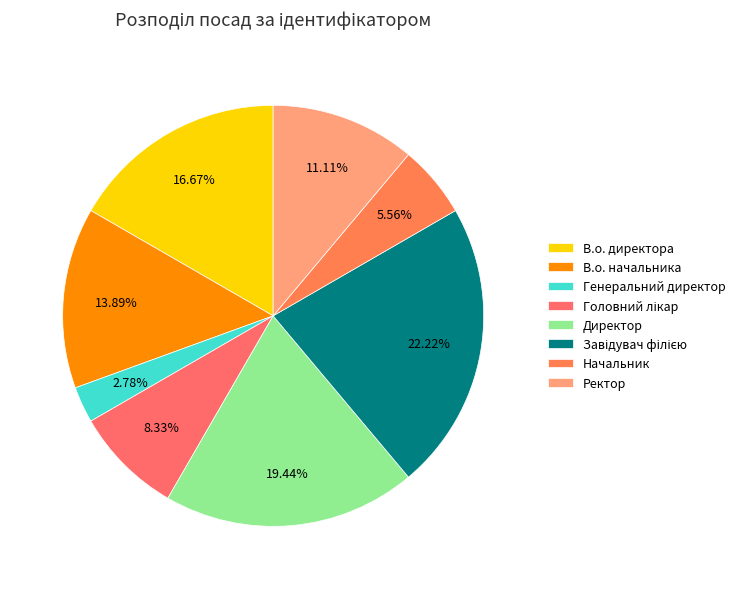

To the nearest percent, what is the combined percentage of Генеральний директор and Директор?

22%